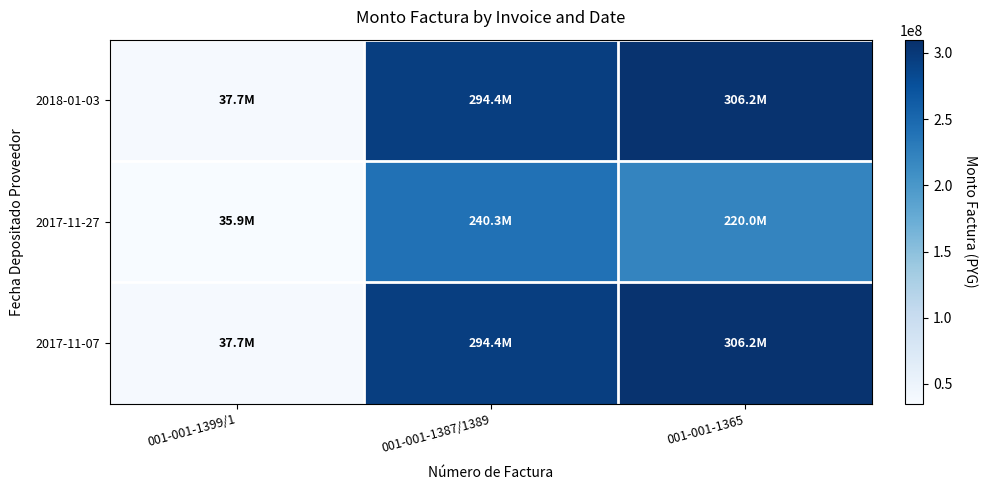

Count the number of categories in the chart.

3